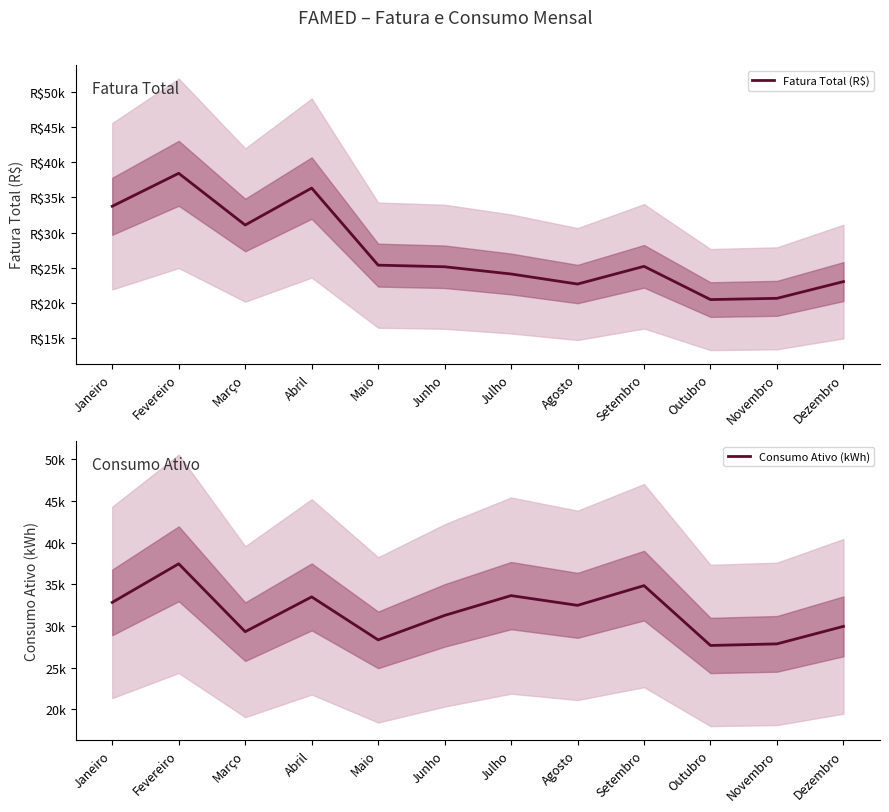

Reading right to left, what are all the values shown in this chart?

Fatura Total (R$): 23047.4	20673.1	20496.1	25214.0	22700.3	24128.8	25155.2	25383.6	36323.1	31079.2	38421.7	33743.2
Consumo Ativo (kWh): 29945.0	27844.0	27653.0	34836.0	32469.0	33637.0	31259.0	28325.0	33484.0	29306.0	37455.0	32824.0